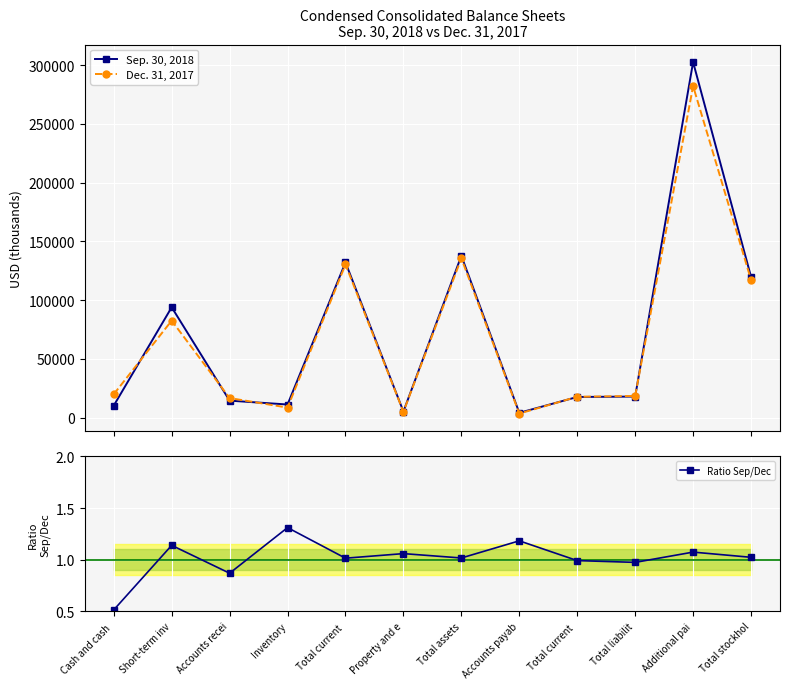

What is the total value across all series at Short-term inv?

176353.1